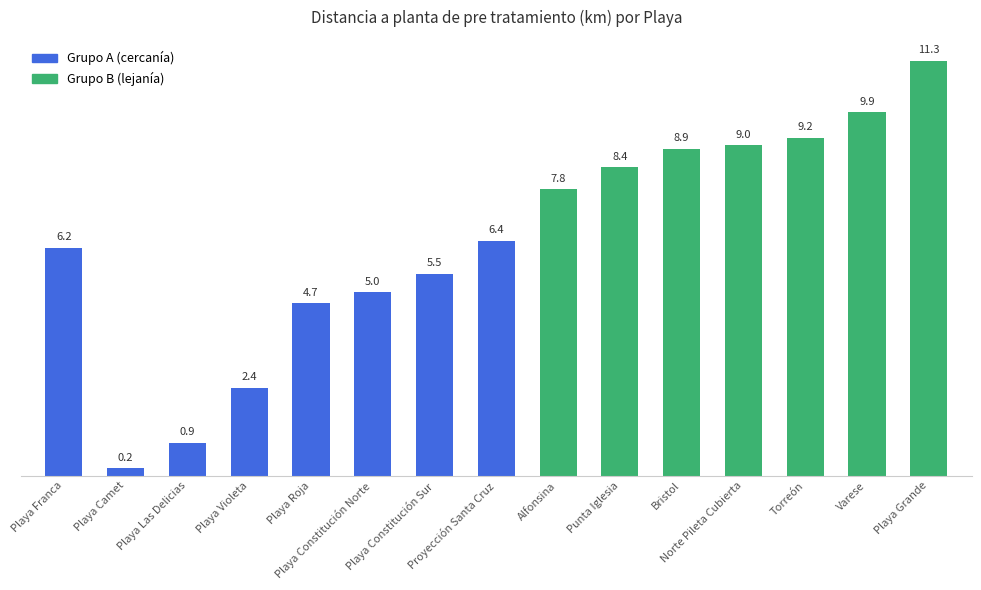

List the labels in order of value, smallest first.

Playa Camet, Playa Las Delicias, Playa Violeta, Playa Roja, Playa Constitución Norte, Playa Constitución Sur, Playa Franca, Proyección Santa Cruz, Alfonsina, Punta Iglesia, Bristol, Norte Pileta Cubierta, Torreón, Varese, Playa Grande